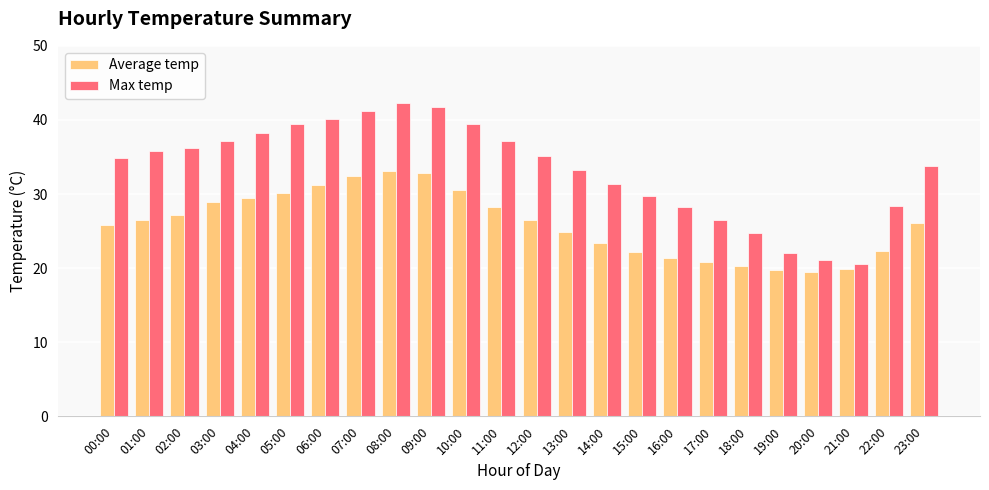

What position from the left is 15:00?

16